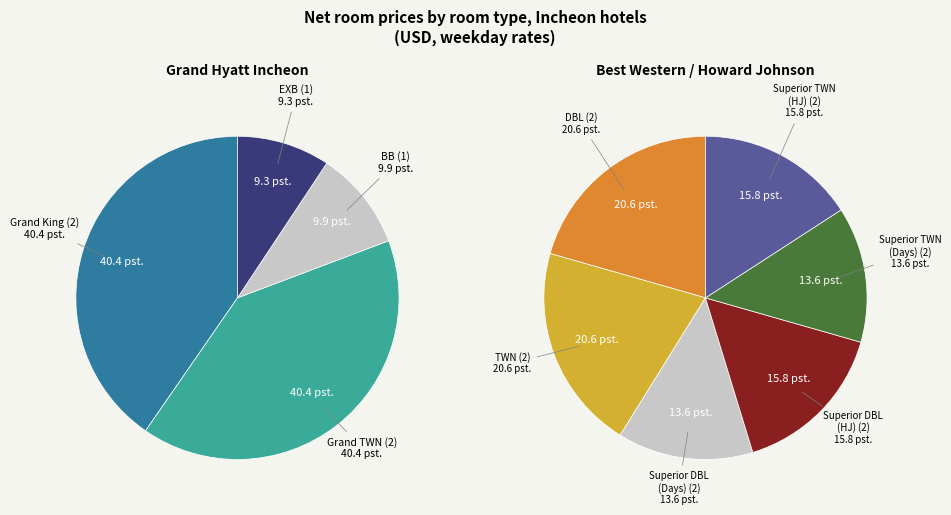

Between Superior TWN (HJ) (2) and Grand King (2), which is larger?

Grand King (2)